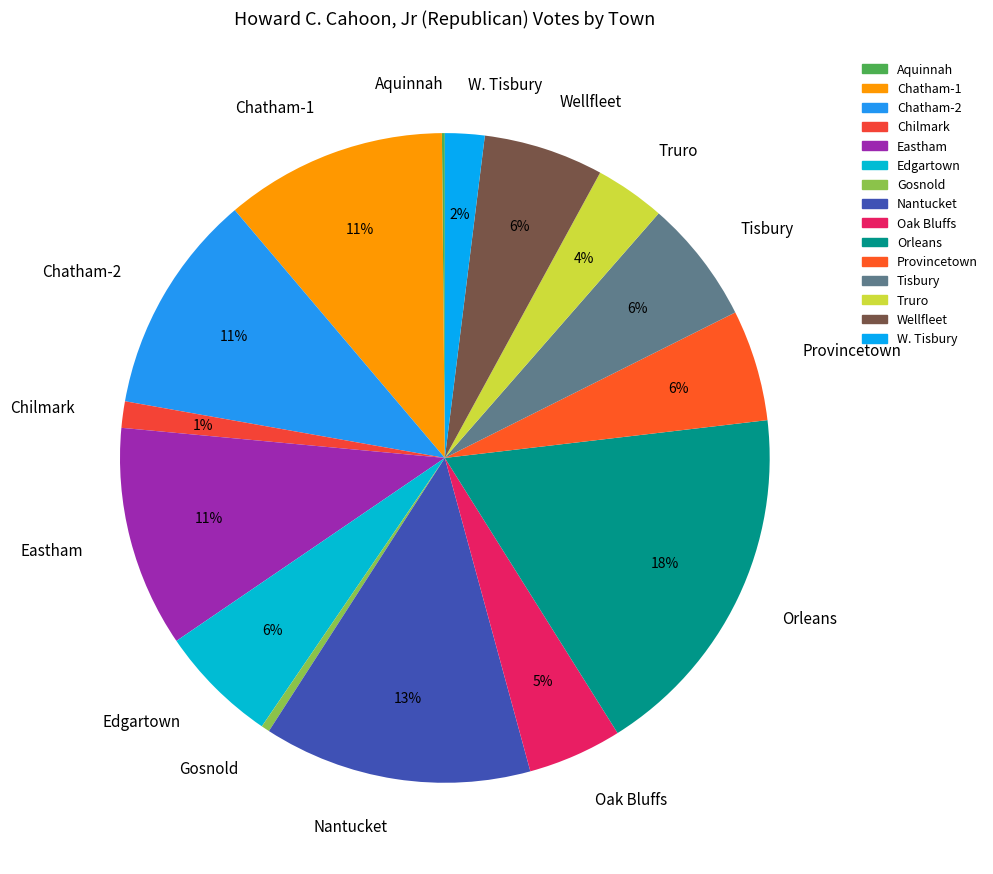

Does Orleans represent more than half of the total?

No